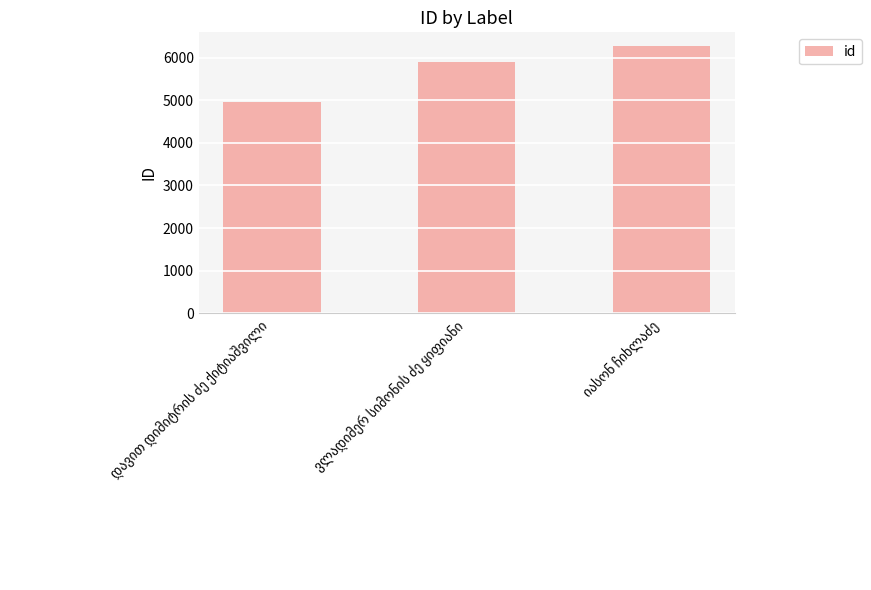

Count the values in the range 4963 to 6280.

3